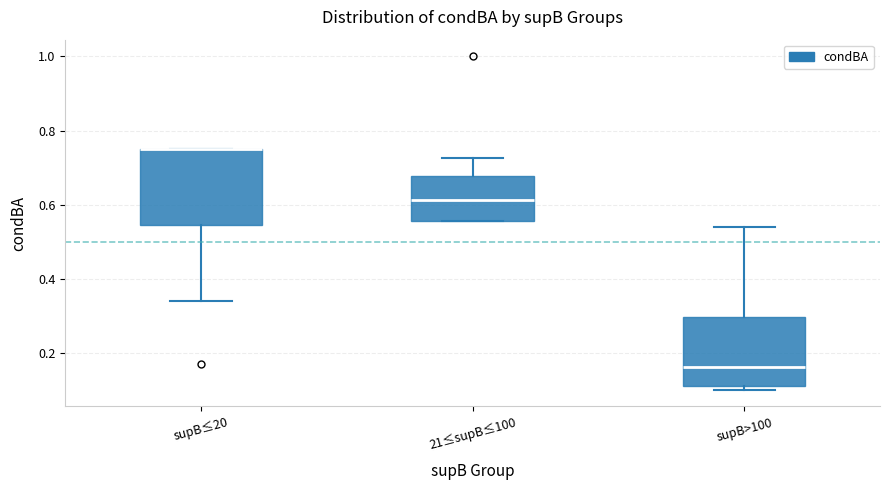

Reading left to right, read every box against the y-axis: the position of its median line, the range the box covers, and the ends of its whiskers. The values are not printed on the chart, so give them approximately, as read against the axis.

supB≤20: median 0.76 (drawn on the box's upper edge), box 0.54 to 0.76, whiskers 0.34 to 0.76
21≤supB≤100: median 0.62, box 0.56 to 0.68, whiskers 0.56 to 0.72
supB>100: median 0.16, box 0.12 to 0.30, whiskers 0.10 to 0.54